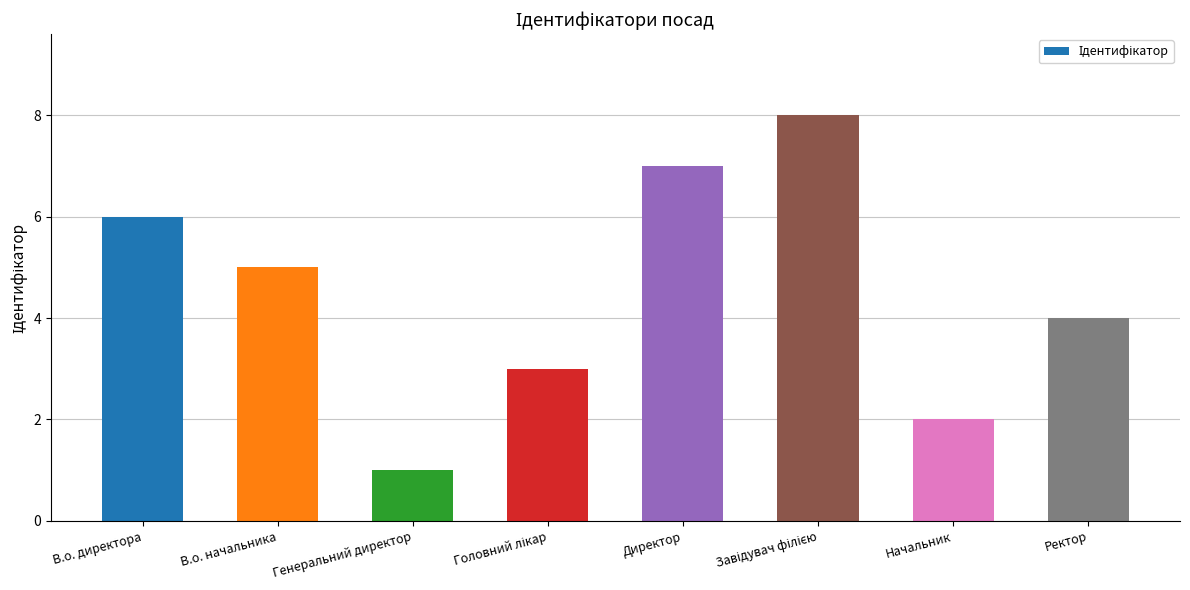

Which has a higher value, В.о. директора or Ректор?

В.о. директора